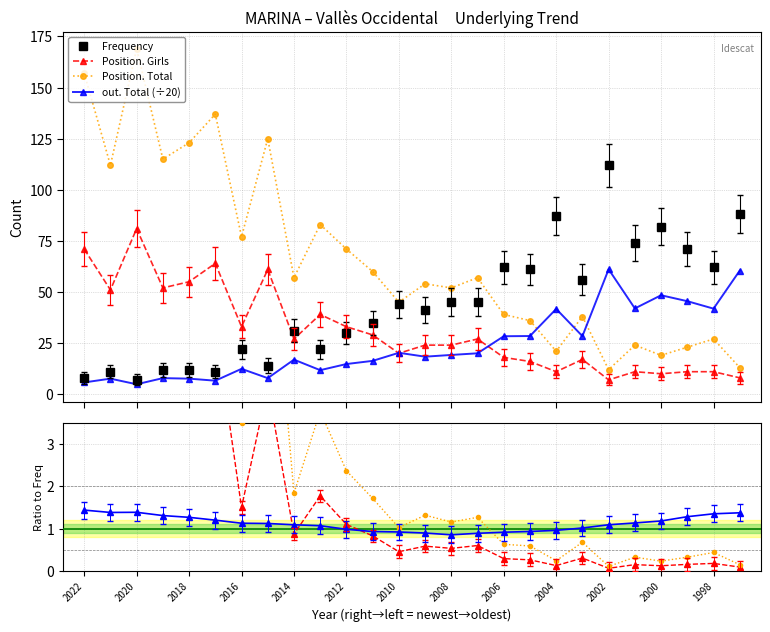

How many data points in out. Total are less than 19?

13